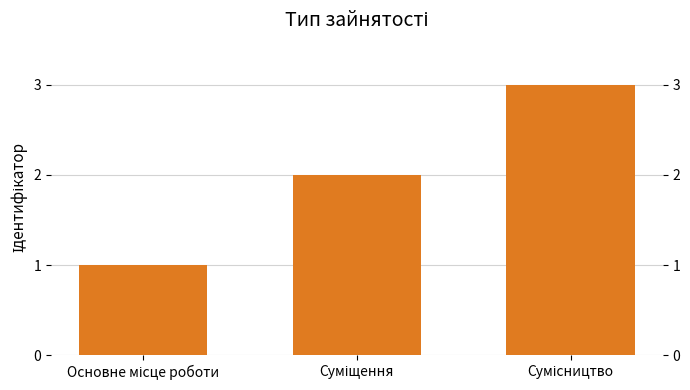

What is the sum of all values?

6